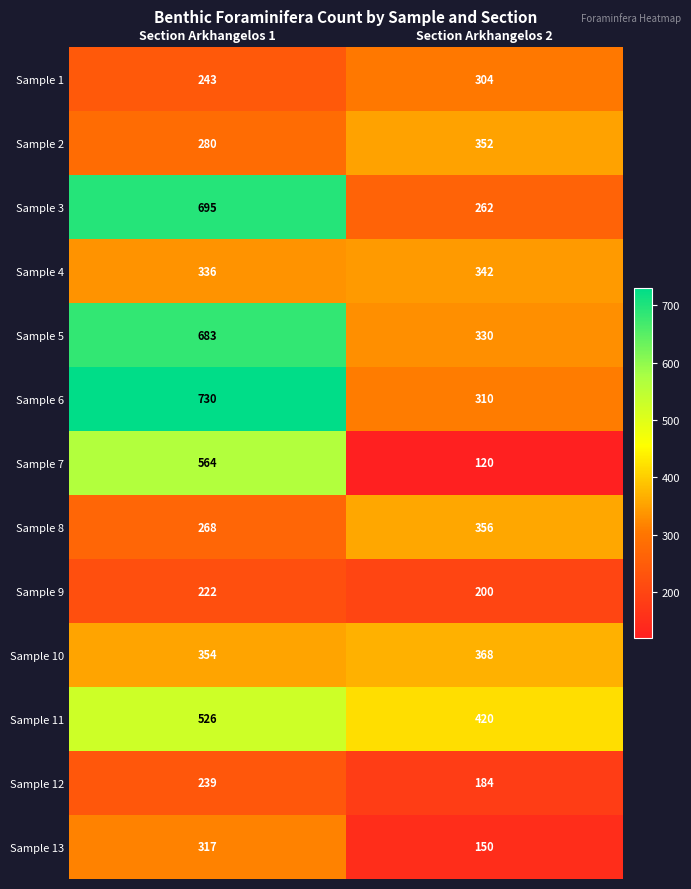

Which category has the lowest value across all series?

Section Arkhangelos 2